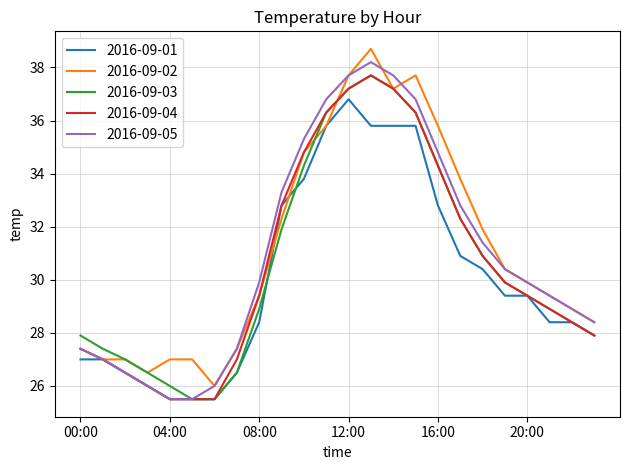

True or false: 2016-09-03 has more than 1 points higher than both neighbors.

False